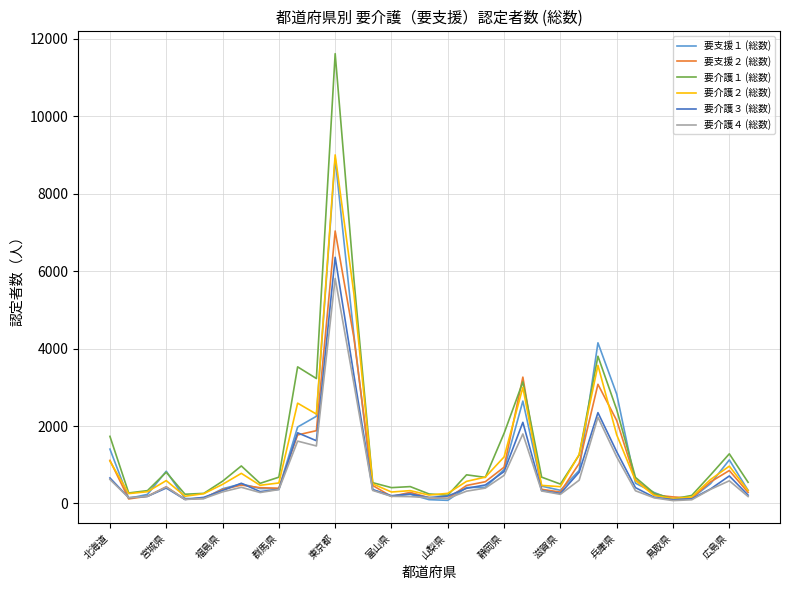

True or false: 要介護３ (総数) has more than 2 interior local peaks.

True